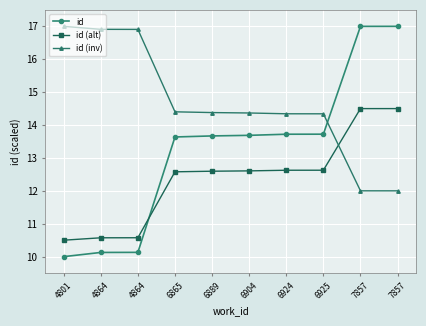

What is the sum of all id (inv) values?

146.6